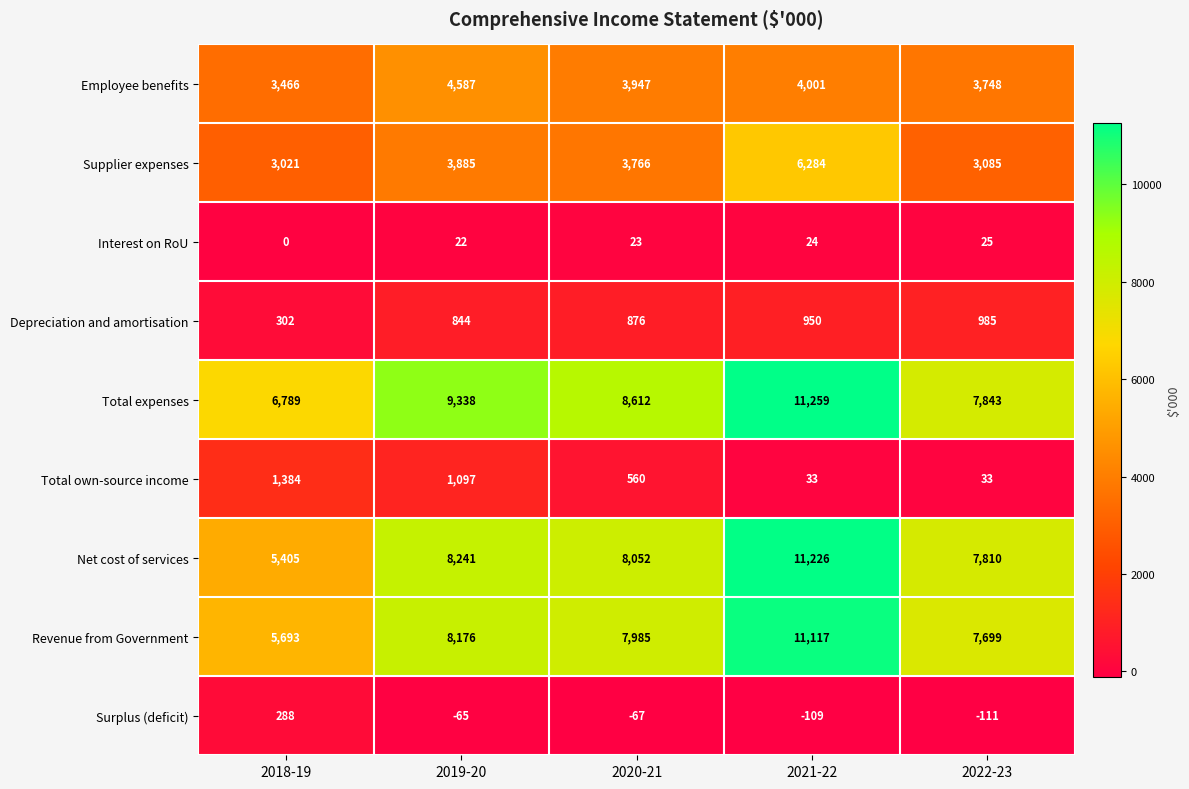

What is the approximate value of Total expenses at 2019-20, to the nearest 100?

9300